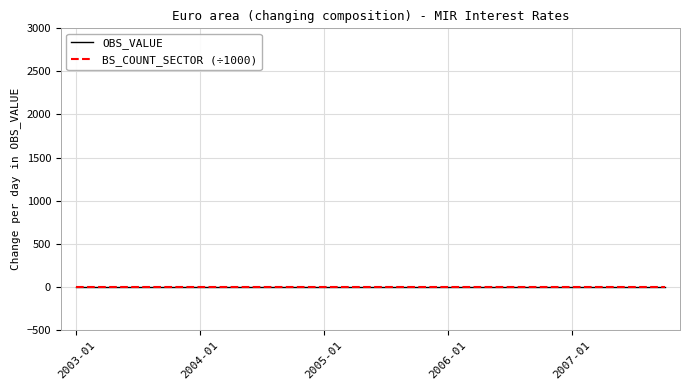

True or false: OBS_VALUE and BS_COUNT_SECTOR (÷1000) intersect in this chart.

False